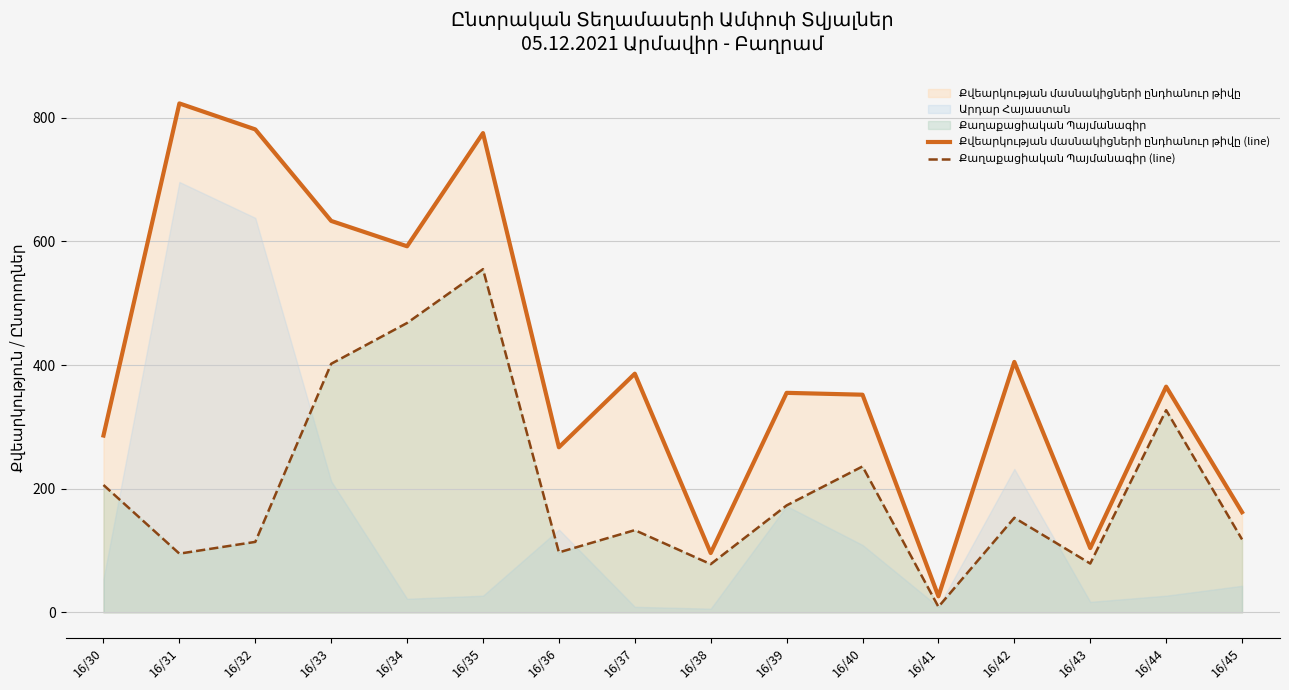

Which label corresponds to the smallest value in the chart?

16/41